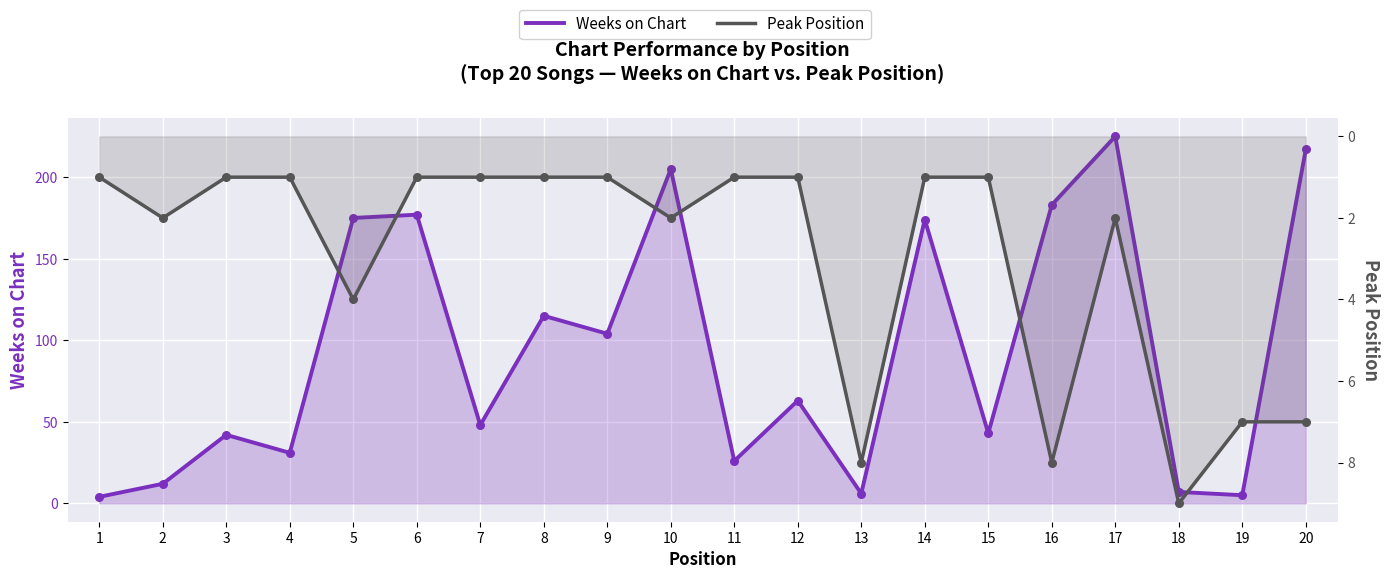

Which series contains the lowest Y value?

Peak Position